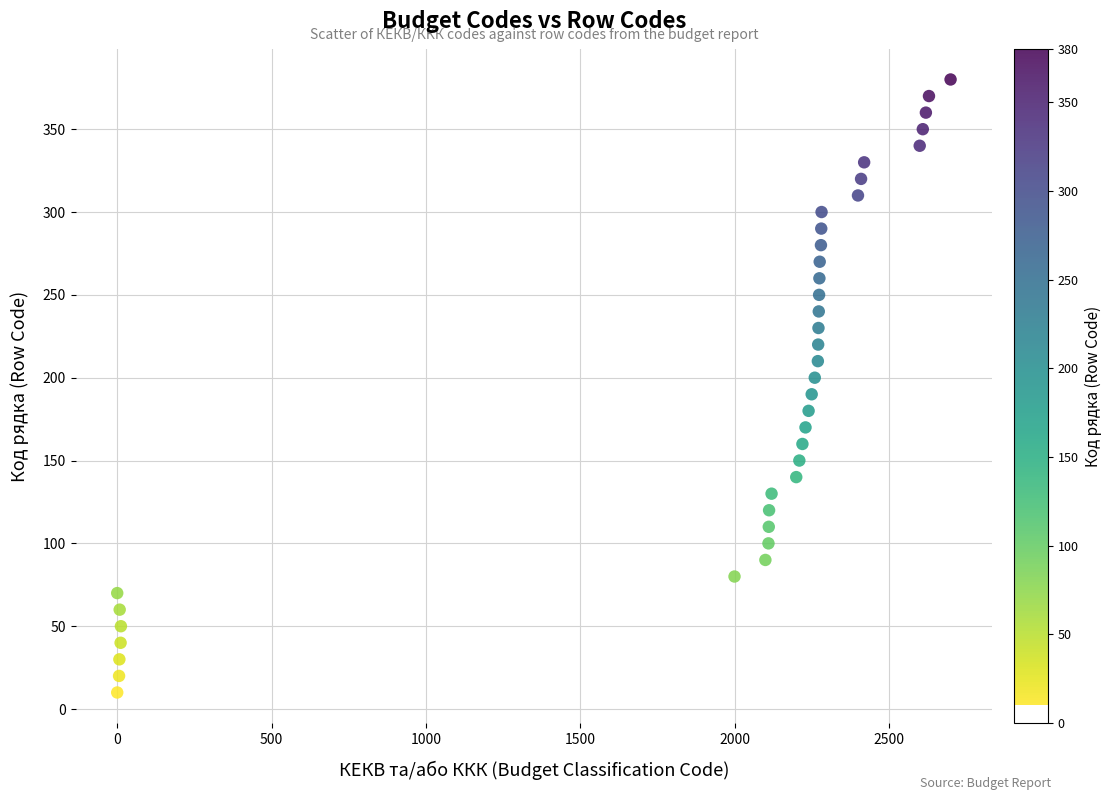

What is the range of Y values (max minus min)?

370